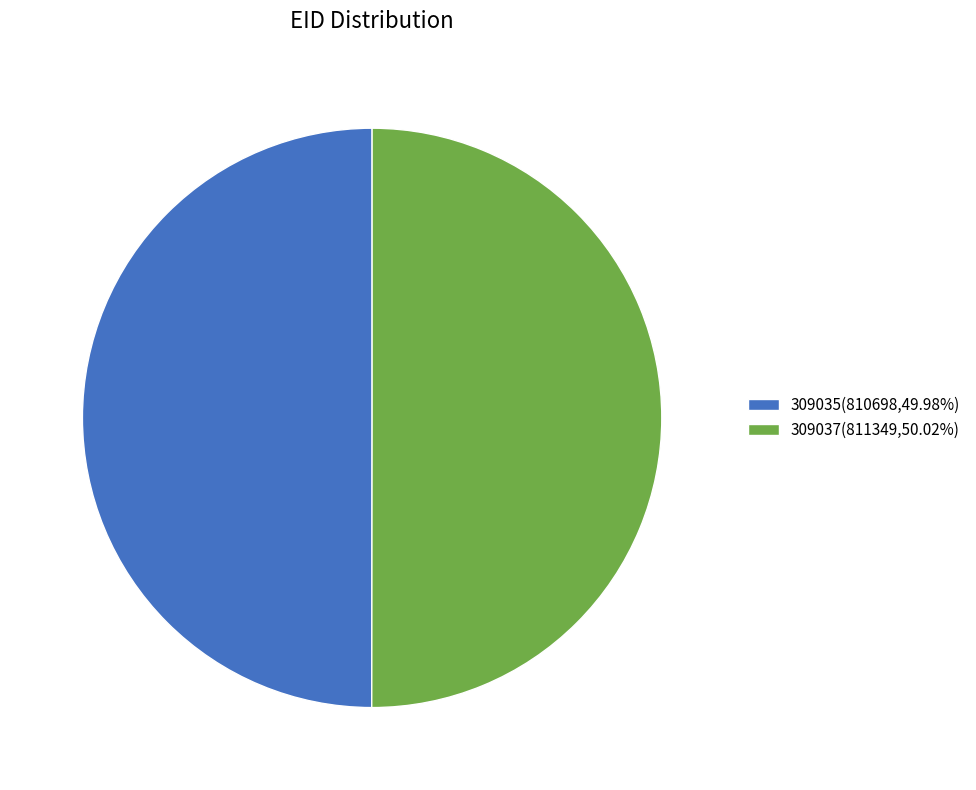

Do 309035 and 309037 together represent more than half of the pie?

Yes